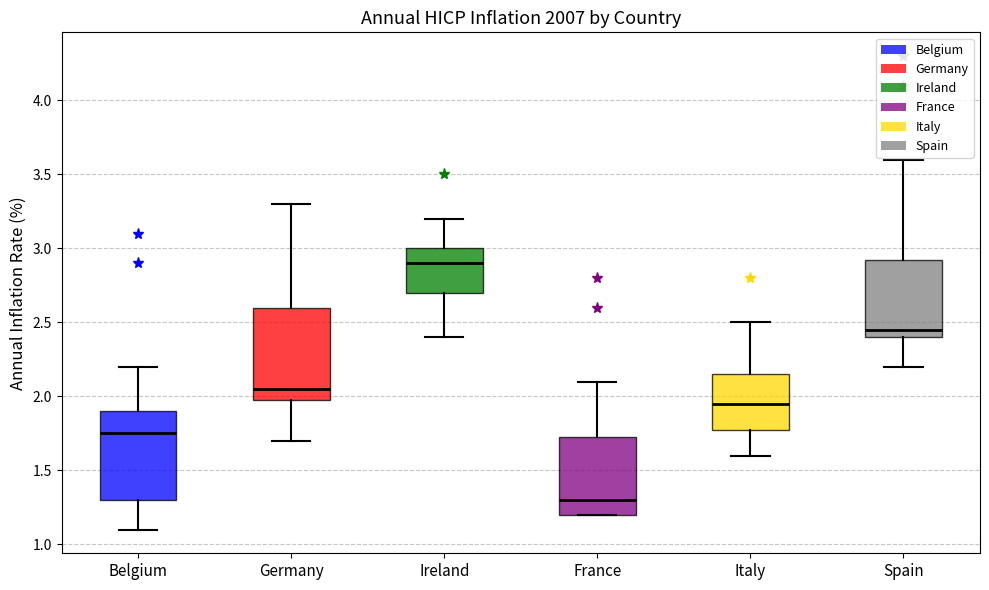

Reading left to right, read every box against the y-axis: the position of its median line, the range the box covers, and the ends of its whiskers. The values are not printed on the chart, so give them approximately, as read against the axis.

Belgium: median 1.75, box 1.30 to 1.90, whiskers 1.10 to 2.20
Germany: median 2.05, box 2.00 to 2.60, whiskers 1.70 to 3.30
Ireland: median 2.90, box 2.70 to 3.00, whiskers 2.40 to 3.20
France: median 1.30, box 1.20 to 1.75, whiskers 1.20 to 2.10
Italy: median 1.95, box 1.80 to 2.15, whiskers 1.60 to 2.50
Spain: median 2.45, box 2.40 to 2.95, whiskers 2.20 to 3.60